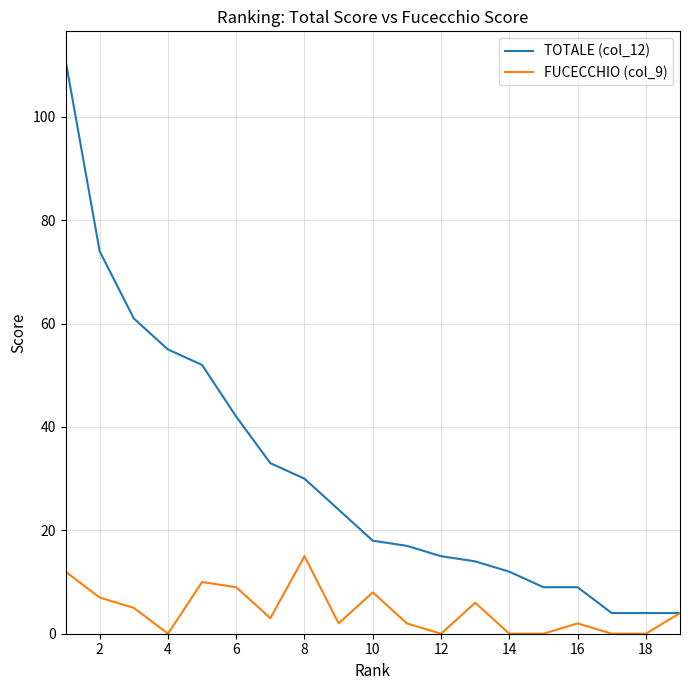

Which series has the largest total across all categories?

TOTALE (col_12)